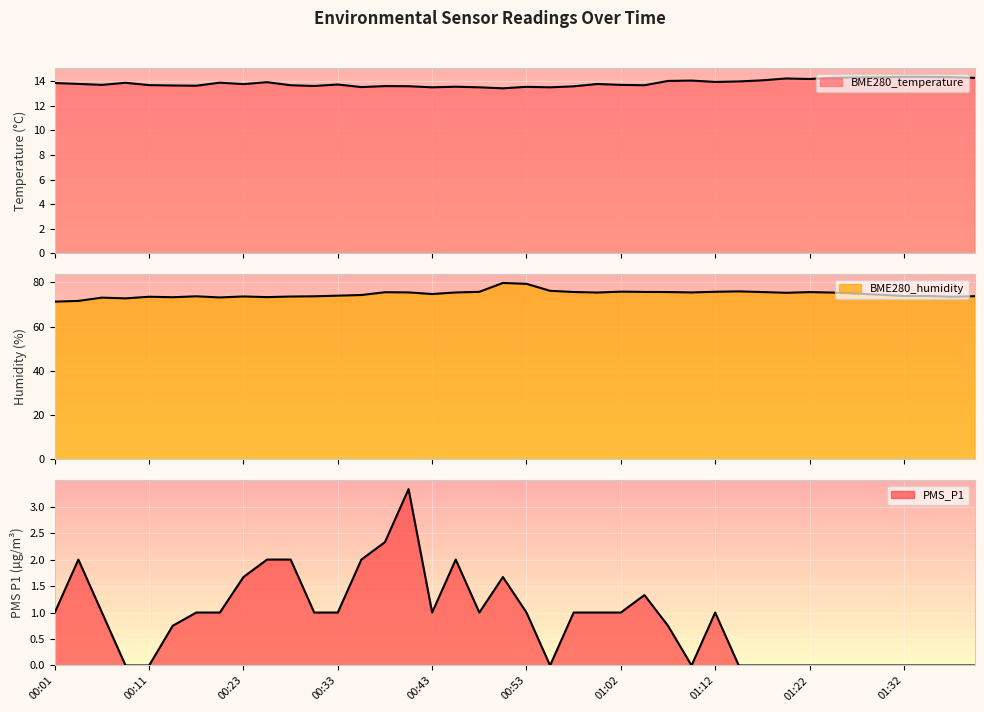

True or false: PMS_P1 and BME280_humidity intersect in this chart.

False